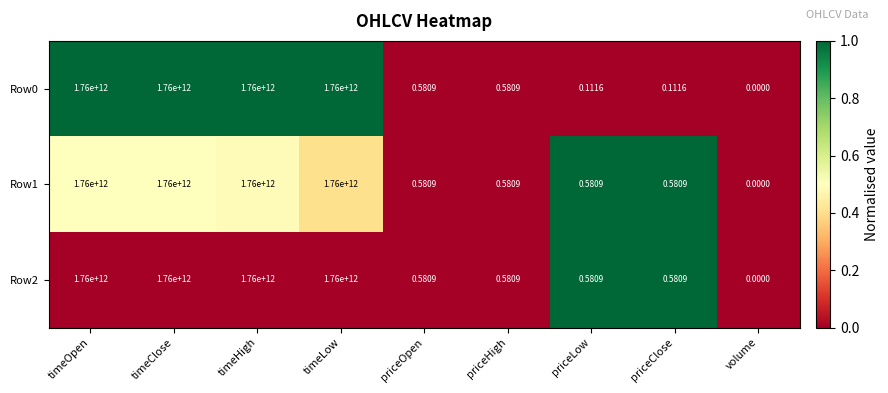

Is the value of Row2 at priceOpen greater than the value of Row0 at priceClose?

Yes